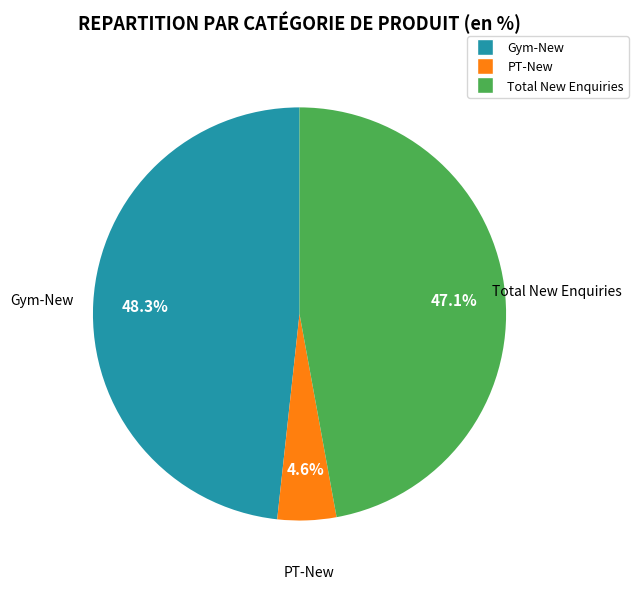

To the nearest percent, what is the difference between the largest and smallest slice percentages?

44%